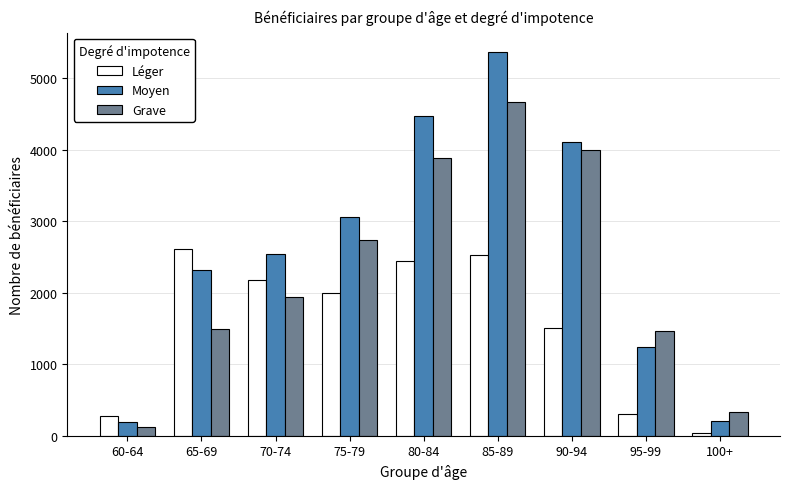

At how many categories does at least one series exceed 811?

7